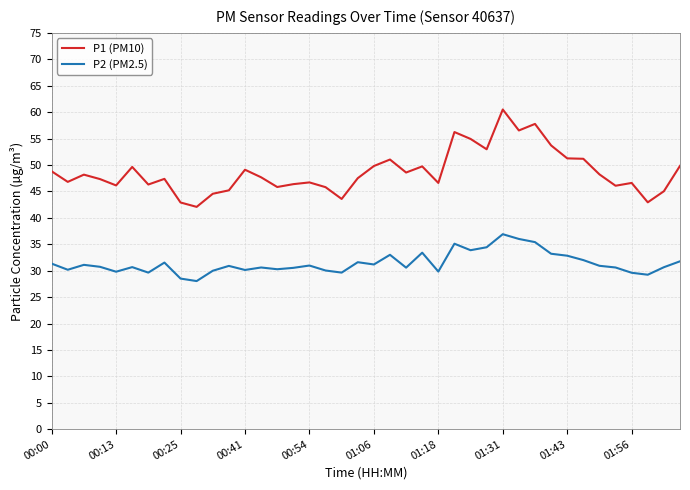

Which series has the widest spread of values?

P1 (PM10)